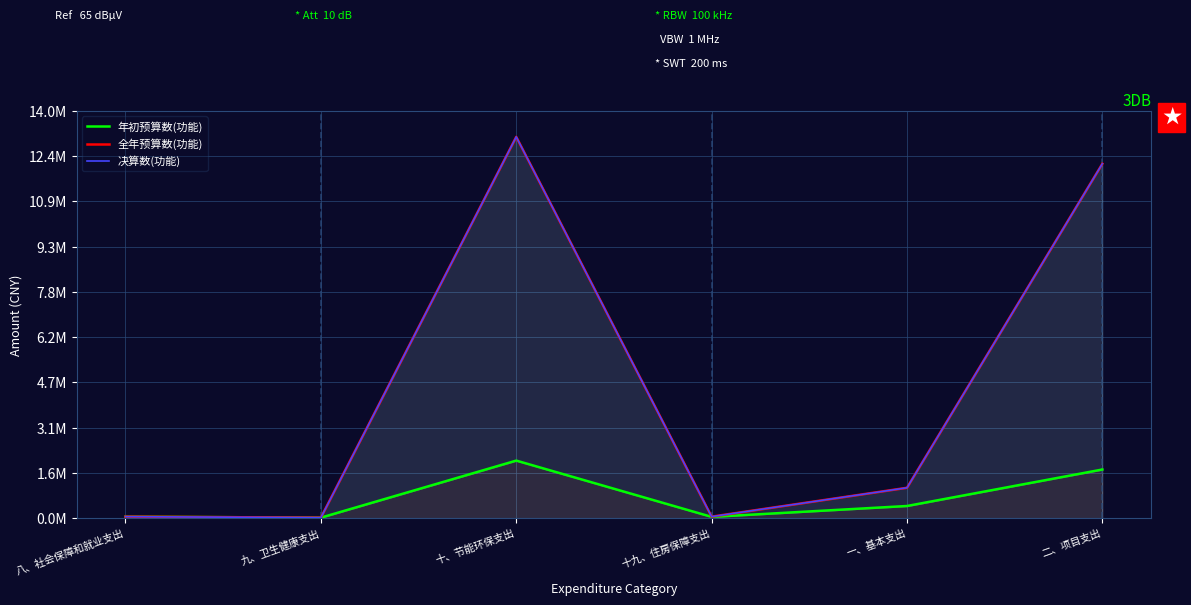

Is it true that 决算数(功能) equals 12182483.4 at 二、项目支出?

True